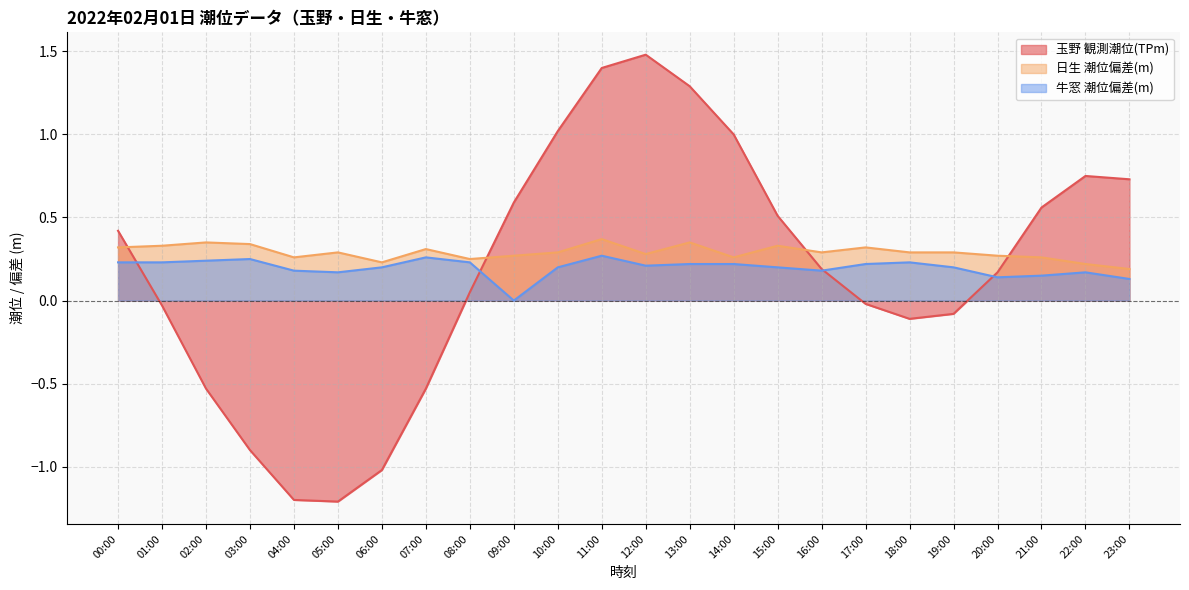

What is the greatest value displayed?

1.5